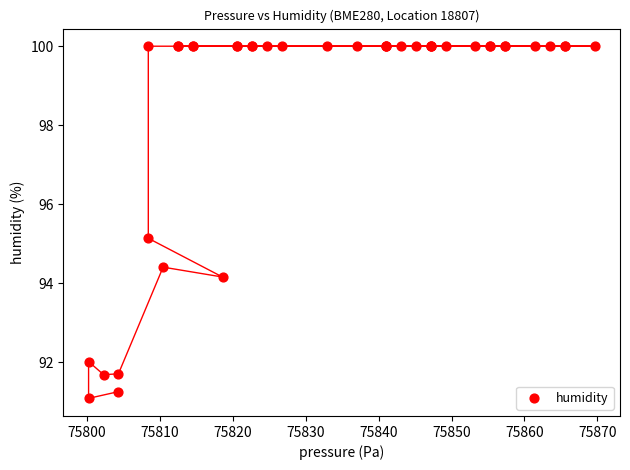

What Y value in the scatter plot is closest to 95?

95.1